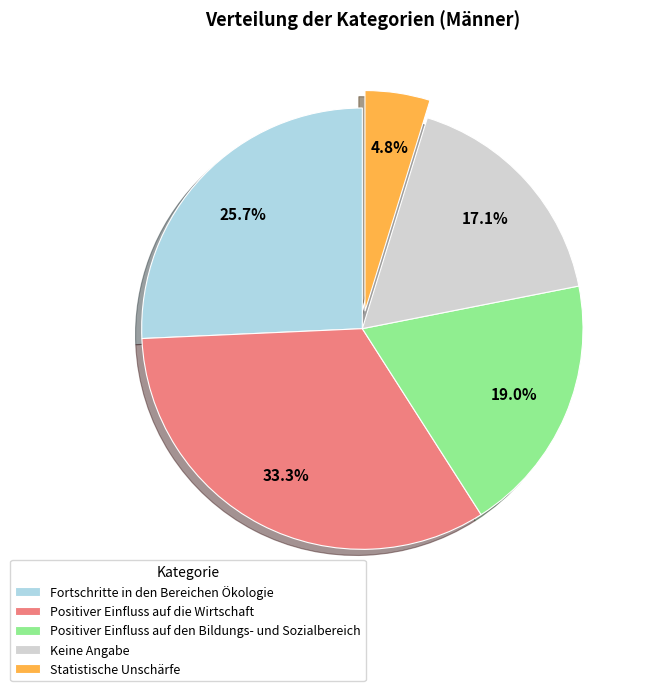

The Fortschritte in den Bereichen Ökologie slice represents 26% of the pie. True or false?

True